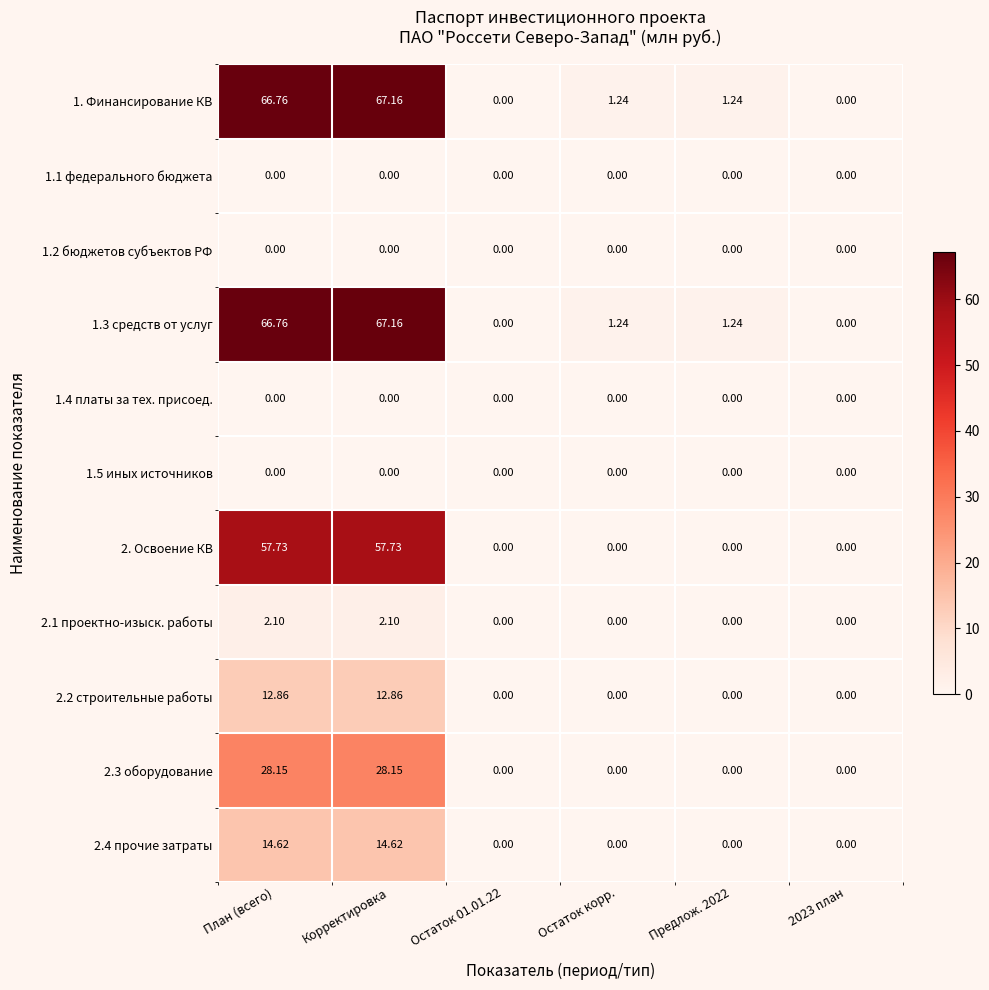

At which label does 1. Финансирование КВ first exceed 1?

План (всего)